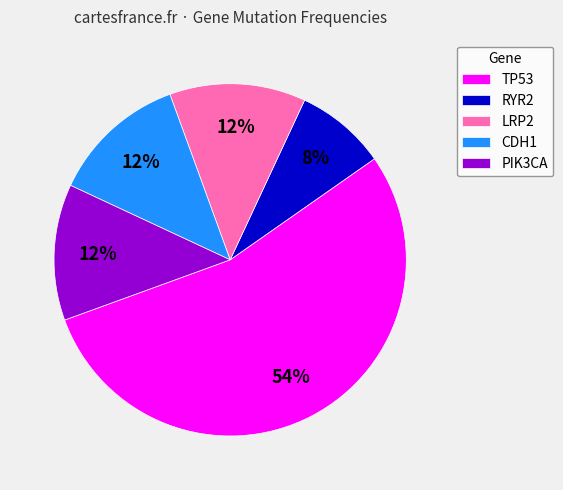

Which category has the biggest portion of the pie?

TP53